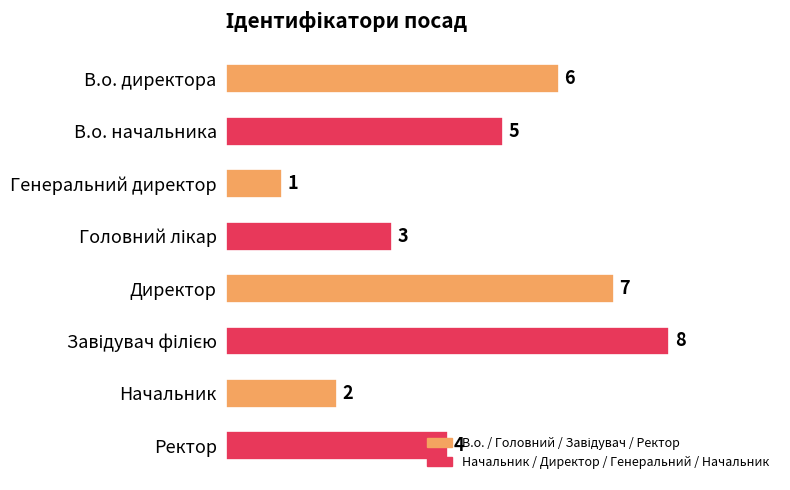

Which label corresponds to the smallest value in the chart?

Генеральний директор